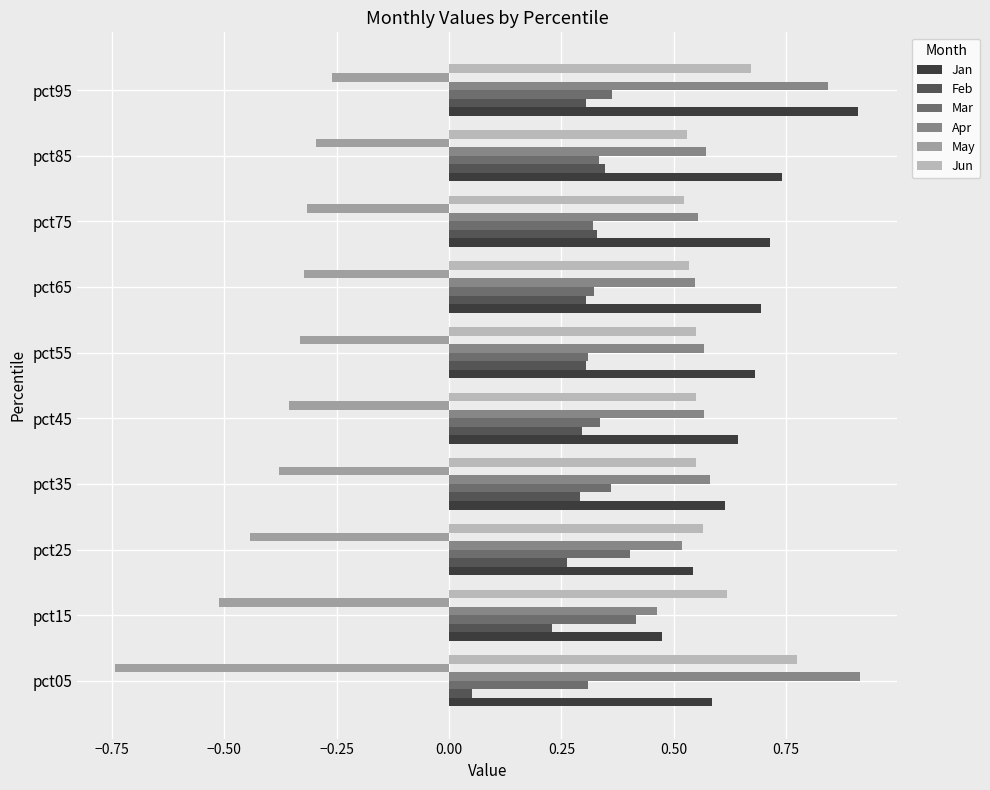

The Mar series shows 0.4 at pct35. True or false?

True